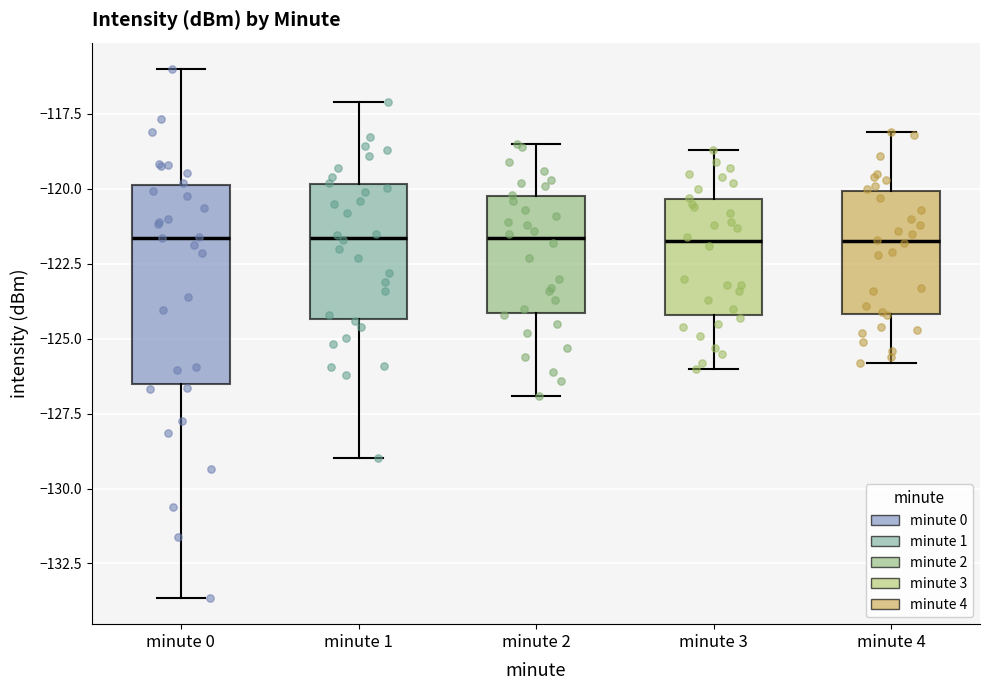

Which box is the tallest, from its lower edge to its upper edge?

minute 0